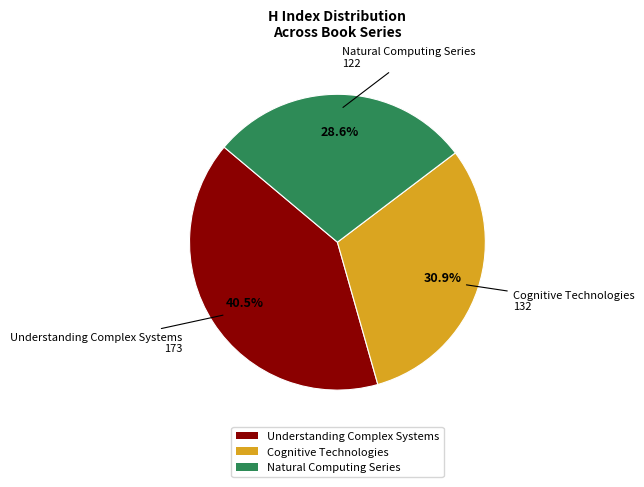

What percentage is the Cognitive Technologies slice, to the nearest percent?

31%